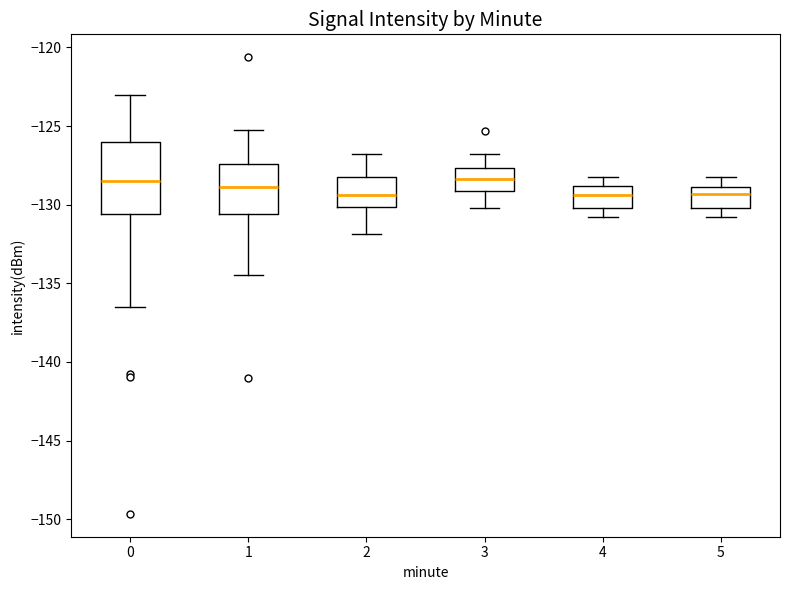

Reading left to right, read every box against the y-axis: the position of its median line, the range the box covers, and the ends of its whiskers. The values are not printed on the chart, so give them approximately, as read against the axis.

0: median -128.5, box -130.5 to -126.0, whiskers -136.5 to -123.0
1: median -129.0, box -130.5 to -127.5, whiskers -134.5 to -125.0
2: median -129.5, box -130.0 to -128.0, whiskers -132.0 to -127.0
3: median -128.5, box -129.0 to -127.5, whiskers -130.0 to -127.0
4: median -129.5, box -130.0 to -129.0, whiskers -131.0 to -128.0
5: median -129.5, box -130.0 to -129.0, whiskers -131.0 to -128.0